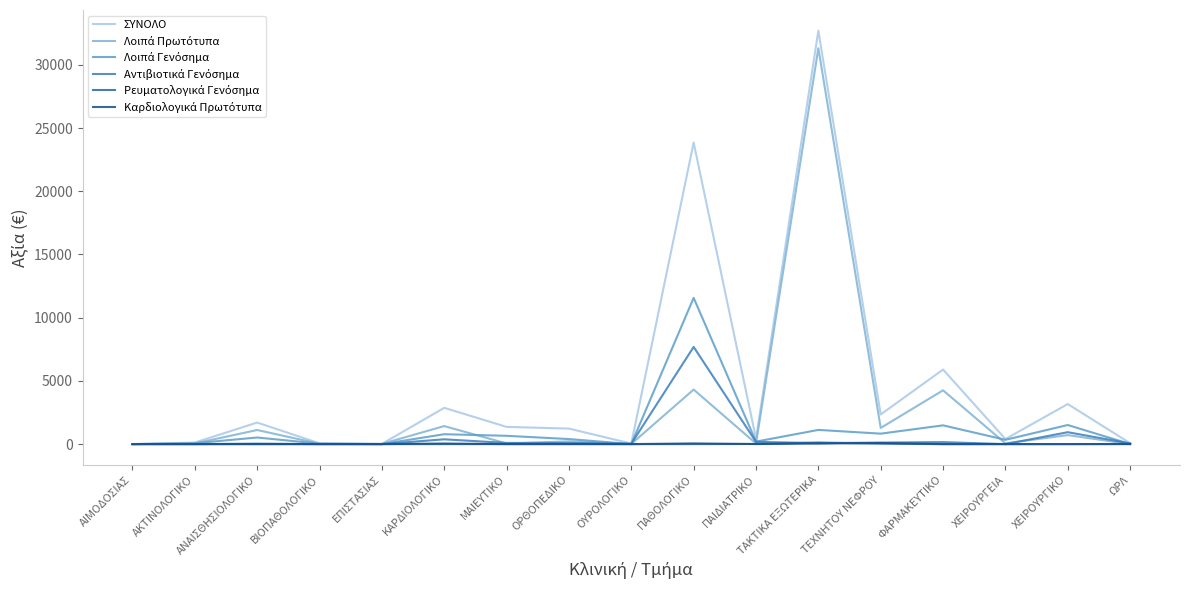

Reading left to right, transcribe all the data shown in this chart.

ΣΥΝΟΛΟ: ΑΙΜΟΔΟΣΙΑΣ=0.0	ΑΚΤΙΝΟΛΟΓΙΚΟ=122.4	ΑΝΑΙΣΘΗΣΙΟΛΟΓΙΚΟ=1704.8	ΒΙΟΠΑΘΟΛΟΓΙΚΟ=60.4	ΕΠΙΣΤΑΣΙΑΣ=17.1	ΚΑΡΔΙΟΛΟΓΙΚΟ=2869.4	ΜΑΙΕΥΤΙΚΟ=1362.4	ΟΡΘΟΠΕΔΙΚΟ=1227.5	ΟΥΡΟΛΟΓΙΚΟ=43.2	ΠΑΘΟΛΟΓΙΚΟ=23854.4	ΠΑΙΔΙΑΤΡΙΚΟ=435.3	ΤΑΚΤΙΚΑ ΕΞΩΤΕΡΙΚΑ=32702.6	ΤΕΧΝΗΤΟΥ ΝΕΦΡΟΥ=2344.6	ΦΑΡΜΑΚΕΥΤΙΚΟ=5898.4	ΧΕΙΡΟΥΡΓΕΙΑ=400.9	ΧΕΙΡΟΥΡΓΙΚΟ=3168.4	ΩΡΛ=72.2
Λοιπά Πρωτότυπα: ΑΙΜΟΔΟΣΙΑΣ=0.0	ΑΚΤΙΝΟΛΟΓΙΚΟ=52.0	ΑΝΑΙΣΘΗΣΙΟΛΟΓΙΚΟ=1115.5	ΒΙΟΠΑΘΟΛΟΓΙΚΟ=24.7	ΕΠΙΣΤΑΣΙΑΣ=17.1	ΚΑΡΔΙΟΛΟΓΙΚΟ=1426.0	ΜΑΙΕΥΤΙΚΟ=48.9	ΟΡΘΟΠΕΔΙΚΟ=218.0	ΟΥΡΟΛΟΓΙΚΟ=12.2	ΠΑΘΟΛΟΓΙΚΟ=4314.1	ΠΑΙΔΙΑΤΡΙΚΟ=43.7	ΤΑΚΤΙΚΑ ΕΞΩΤΕΡΙΚΑ=31313.2	ΤΕΧΝΗΤΟΥ ΝΕΦΡΟΥ=1277.4	ΦΑΡΜΑΚΕΥΤΙΚΟ=4256.1	ΧΕΙΡΟΥΡΓΕΙΑ=60.6	ΧΕΙΡΟΥΡΓΙΚΟ=712.3	ΩΡΛ=0.0
Λοιπά Γενόσημα: ΑΙΜΟΔΟΣΙΑΣ=0.0	ΑΚΤΙΝΟΛΟΓΙΚΟ=70.5	ΑΝΑΙΣΘΗΣΙΟΛΟΓΙΚΟ=522.2	ΒΙΟΠΑΘΟΛΟΓΙΚΟ=35.6	ΕΠΙΣΤΑΣΙΑΣ=0.0	ΚΑΡΔΙΟΛΟΓΙΚΟ=782.6	ΜΑΙΕΥΤΙΚΟ=656.4	ΟΡΘΟΠΕΔΙΚΟ=399.3	ΟΥΡΟΛΟΓΙΚΟ=2.0	ΠΑΘΟΛΟΓΙΚΟ=11569.4	ΠΑΙΔΙΑΤΡΙΚΟ=196.7	ΤΑΚΤΙΚΑ ΕΞΩΤΕΡΙΚΑ=1124.0	ΤΕΧΝΗΤΟΥ ΝΕΦΡΟΥ=826.8	ΦΑΡΜΑΚΕΥΤΙΚΟ=1483.8	ΧΕΙΡΟΥΡΓΕΙΑ=340.4	ΧΕΙΡΟΥΡΓΙΚΟ=1510.5	ΩΡΛ=4.0
Αντιβιοτικά Γενόσημα: ΑΙΜΟΔΟΣΙΑΣ=0.0	ΑΚΤΙΝΟΛΟΓΙΚΟ=0.0	ΑΝΑΙΣΘΗΣΙΟΛΟΓΙΚΟ=0.0	ΒΙΟΠΑΘΟΛΟΓΙΚΟ=0.0	ΕΠΙΣΤΑΣΙΑΣ=0.0	ΚΑΡΔΙΟΛΟΓΙΚΟ=379.4	ΜΑΙΕΥΤΙΚΟ=91.6	ΟΡΘΟΠΕΔΙΚΟ=90.8	ΟΥΡΟΛΟΓΙΚΟ=29.0	ΠΑΘΟΛΟΓΙΚΟ=7687.5	ΠΑΙΔΙΑΤΡΙΚΟ=178.4	ΤΑΚΤΙΚΑ ΕΞΩΤΕΡΙΚΑ=75.7	ΤΕΧΝΗΤΟΥ ΝΕΦΡΟΥ=119.5	ΦΑΡΜΑΚΕΥΤΙΚΟ=158.6	ΧΕΙΡΟΥΡΓΕΙΑ=0.0	ΧΕΙΡΟΥΡΓΙΚΟ=941.1	ΩΡΛ=55.5
Ρευματολογικά Γενόσημα: ΑΙΜΟΔΟΣΙΑΣ=0.0	ΑΚΤΙΝΟΛΟΓΙΚΟ=0.0	ΑΝΑΙΣΘΗΣΙΟΛΟΓΙΚΟ=34.7	ΒΙΟΠΑΘΟΛΟΓΙΚΟ=0.0	ΕΠΙΣΤΑΣΙΑΣ=0.0	ΚΑΡΔΙΟΛΟΓΙΚΟ=0.0	ΜΑΙΕΥΤΙΚΟ=1.9	ΟΡΘΟΠΕΔΙΚΟ=0.0	ΟΥΡΟΛΟΓΙΚΟ=0.0	ΠΑΘΟΛΟΓΙΚΟ=2.2	ΠΑΙΔΙΑΤΡΙΚΟ=11.6	ΤΑΚΤΙΚΑ ΕΞΩΤΕΡΙΚΑ=125.5	ΤΕΧΝΗΤΟΥ ΝΕΦΡΟΥ=31.5	ΦΑΡΜΑΚΕΥΤΙΚΟ=0.0	ΧΕΙΡΟΥΡΓΕΙΑ=0.0	ΧΕΙΡΟΥΡΓΙΚΟ=0.0	ΩΡΛ=12.6
Καρδιολογικά Πρωτότυπα: ΑΙΜΟΔΟΣΙΑΣ=0.0	ΑΚΤΙΝΟΛΟΓΙΚΟ=0.0	ΑΝΑΙΣΘΗΣΙΟΛΟΓΙΚΟ=0.0	ΒΙΟΠΑΘΟΛΟΓΙΚΟ=0.0	ΕΠΙΣΤΑΣΙΑΣ=0.0	ΚΑΡΔΙΟΛΟΓΙΚΟ=44.5	ΜΑΙΕΥΤΙΚΟ=0.0	ΟΡΘΟΠΕΔΙΚΟ=4.5	ΟΥΡΟΛΟΓΙΚΟ=0.0	ΠΑΘΟΛΟΓΙΚΟ=53.6	ΠΑΙΔΙΑΤΡΙΚΟ=4.9	ΤΑΚΤΙΚΑ ΕΞΩΤΕΡΙΚΑ=40.8	ΤΕΧΝΗΤΟΥ ΝΕΦΡΟΥ=89.5	ΦΑΡΜΑΚΕΥΤΙΚΟ=0.0	ΧΕΙΡΟΥΡΓΕΙΑ=0.0	ΧΕΙΡΟΥΡΓΙΚΟ=0.0	ΩΡΛ=0.0